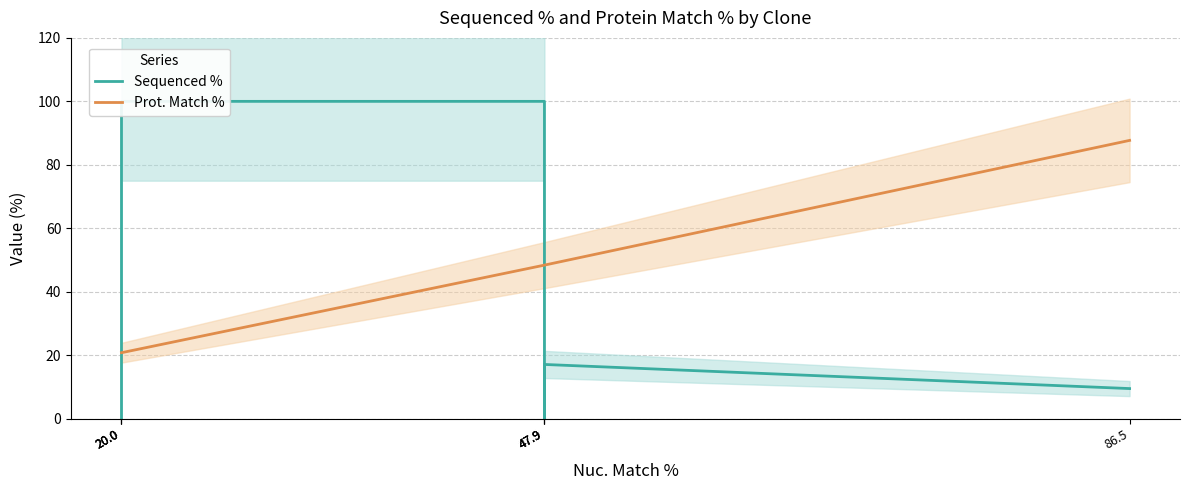

Where do Prot. Match % and Sequenced % first cross each other?

20.0 and 20.0